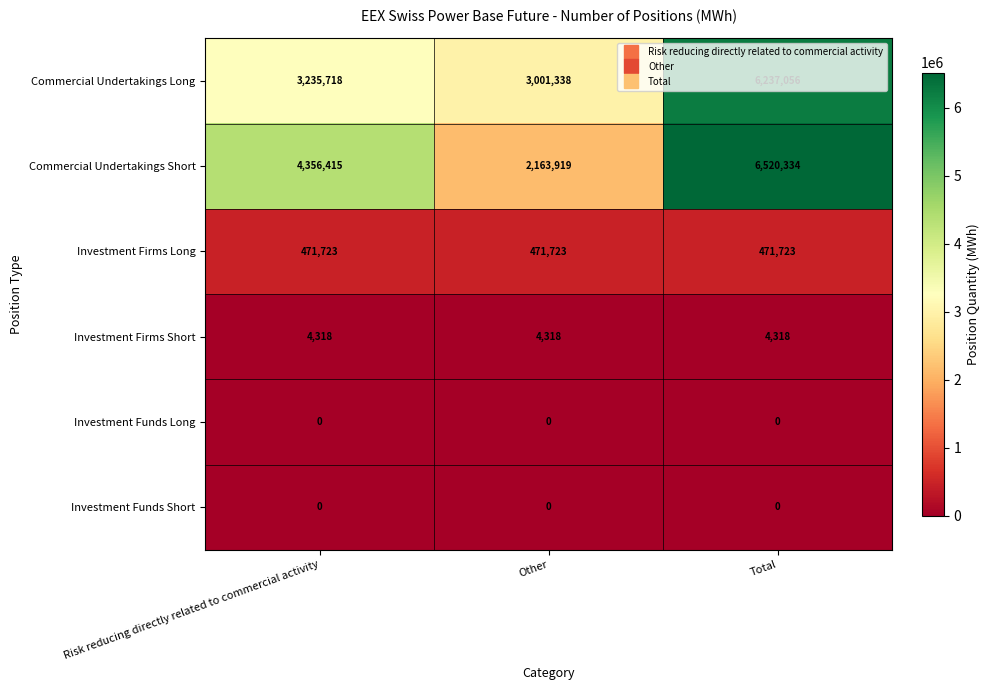

Which series has the widest spread of values?

Commercial Undertakings Short